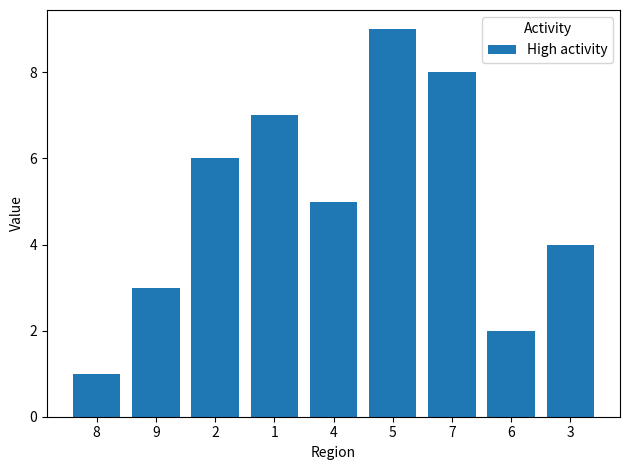

What value does the data have at 3?

4